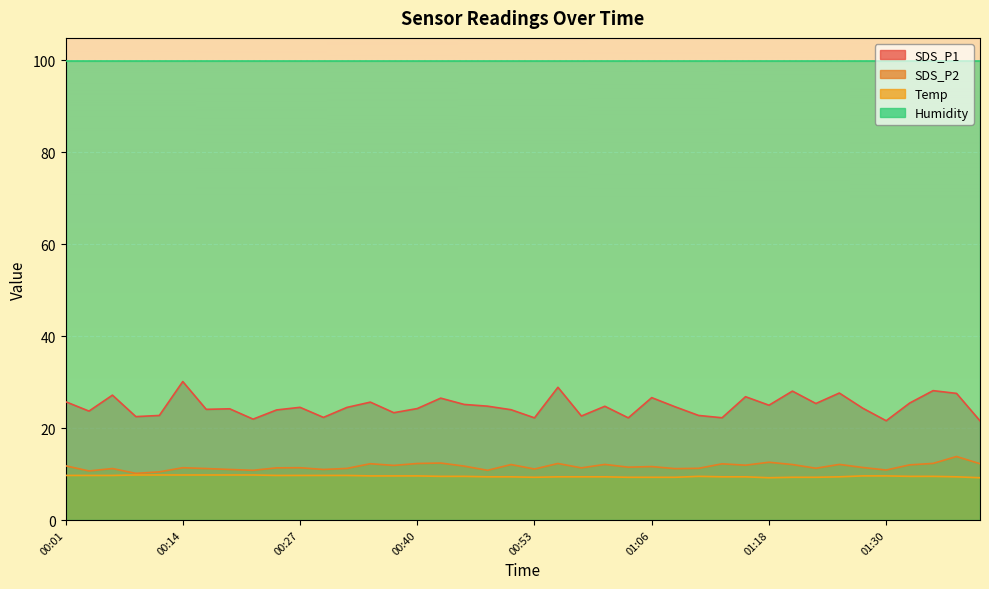

What is the difference between the maximum and second lowest values in the SDS_P1 series?

8.5